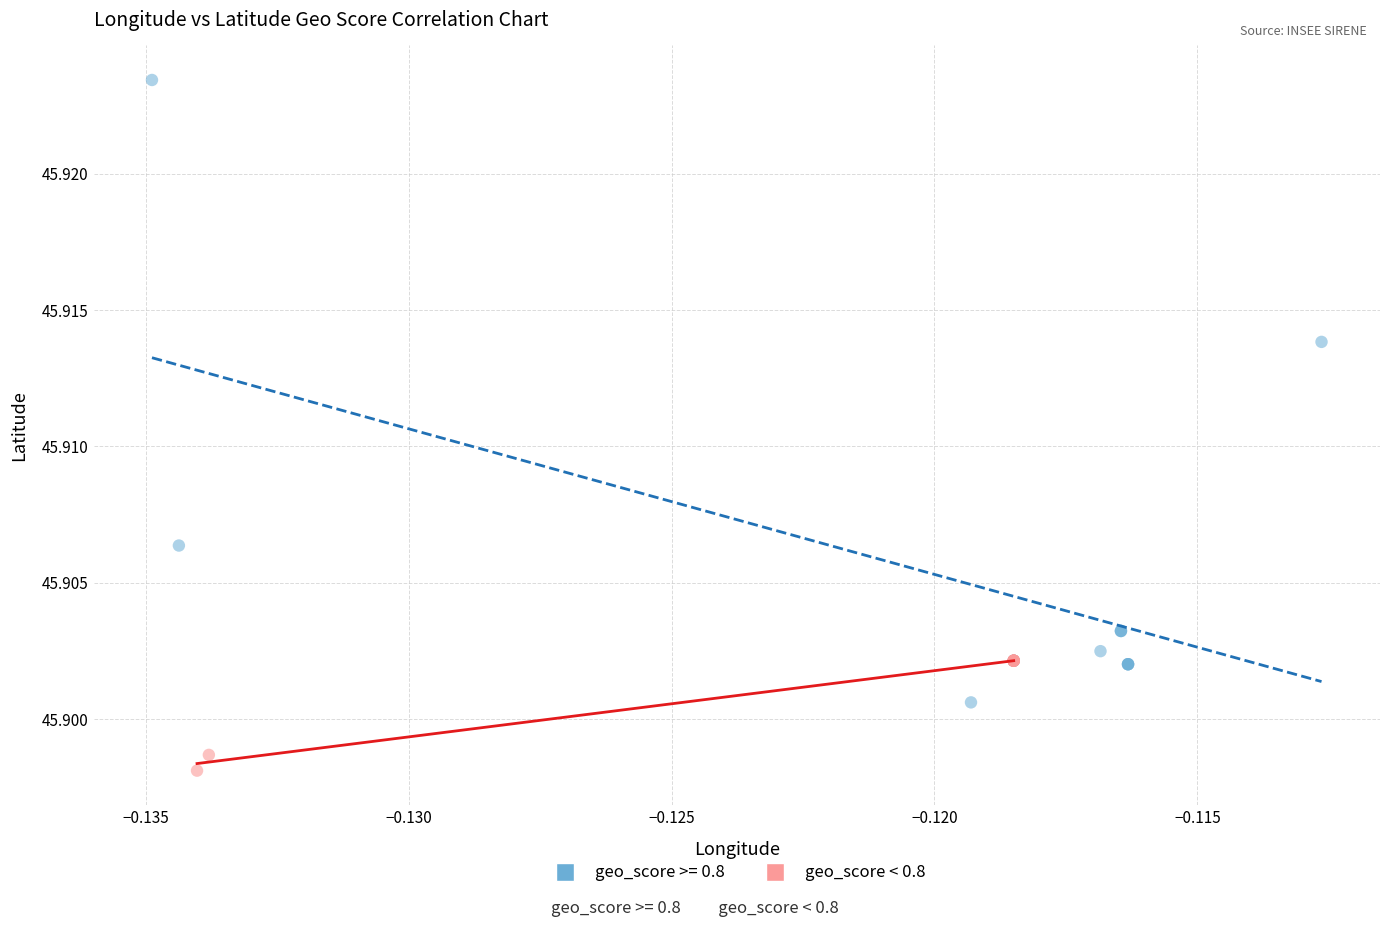

Which series contains the highest Y value?

geo_score >= 0.8